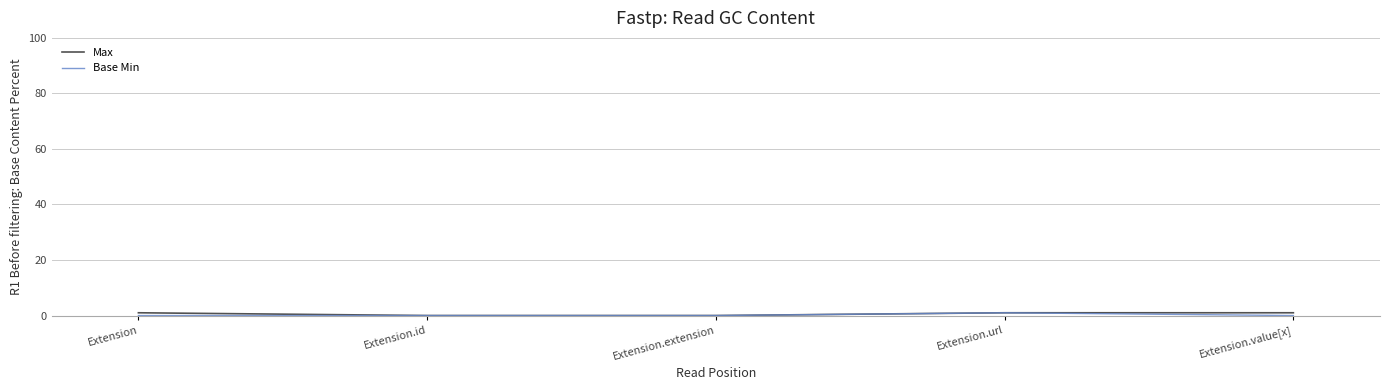

Rank the series at Extension from lowest to highest value.

Base Min, Max